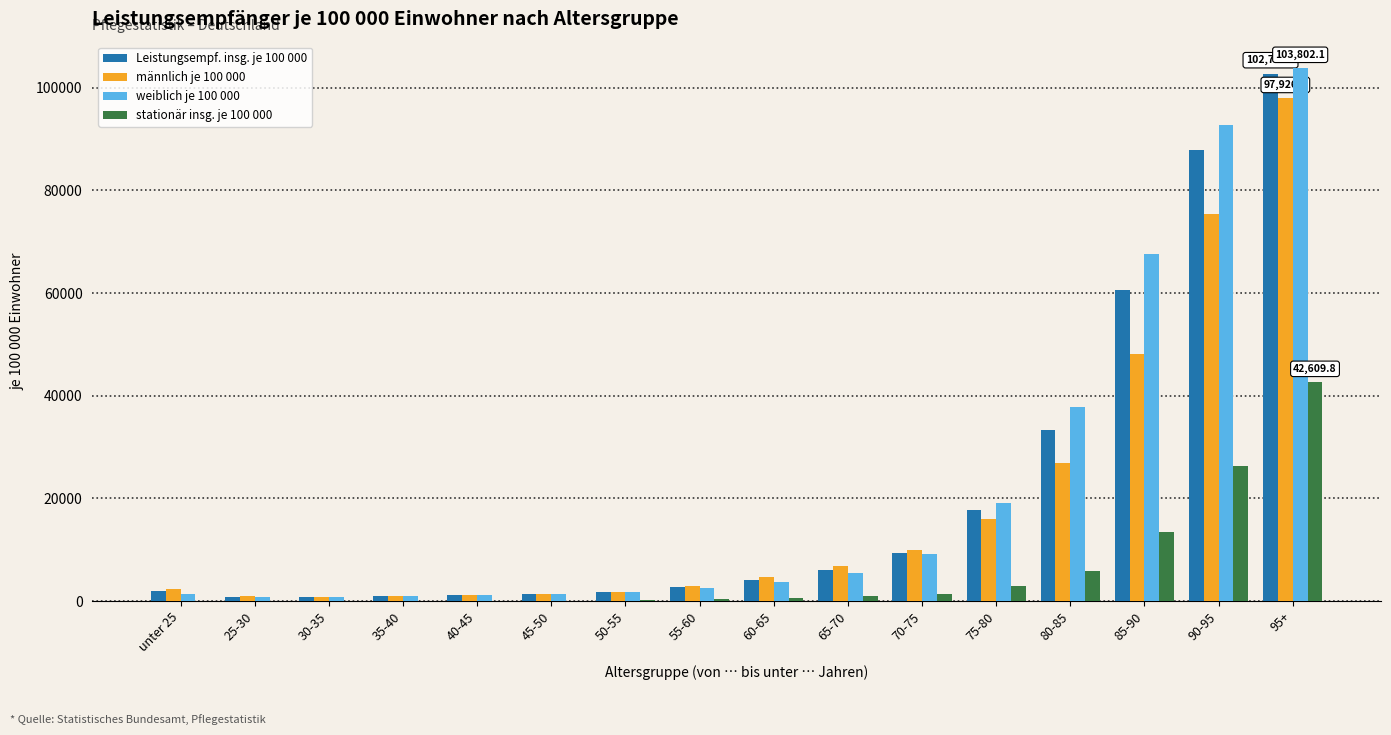

What is the sum of all weiblich je 100 000 values?

349907.2